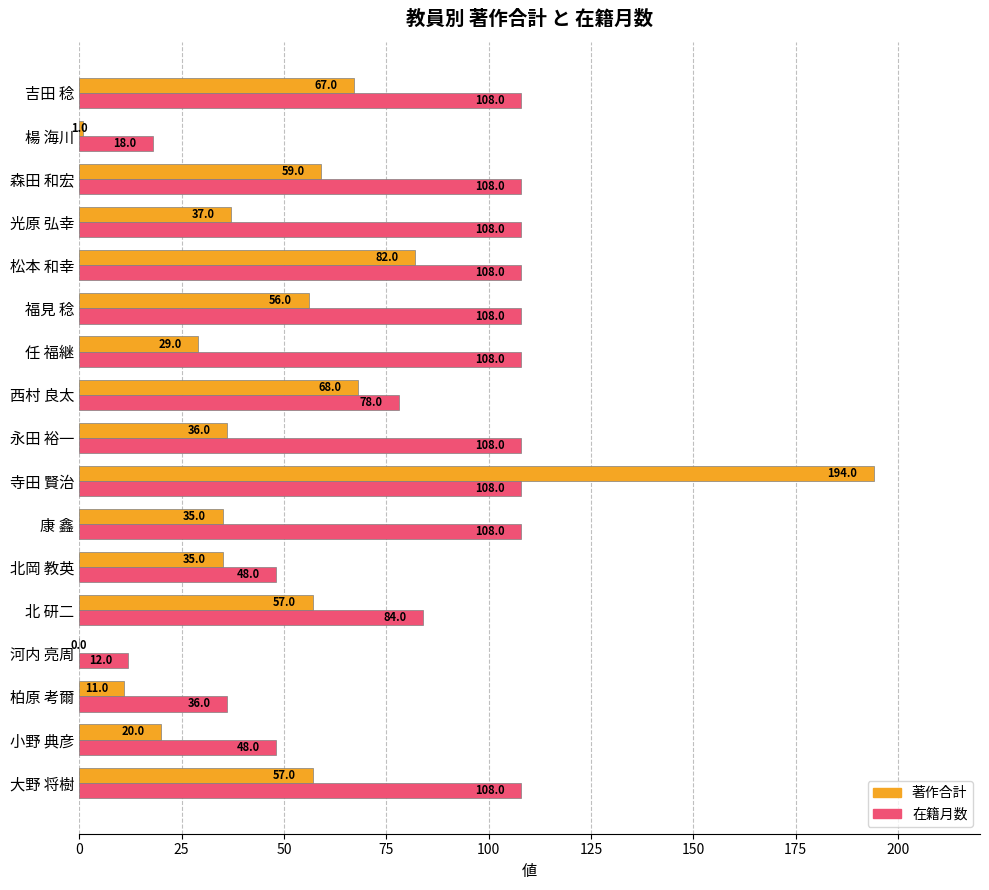

Is it true that 在籍月数 equals 22 at 小野 典彦?

False